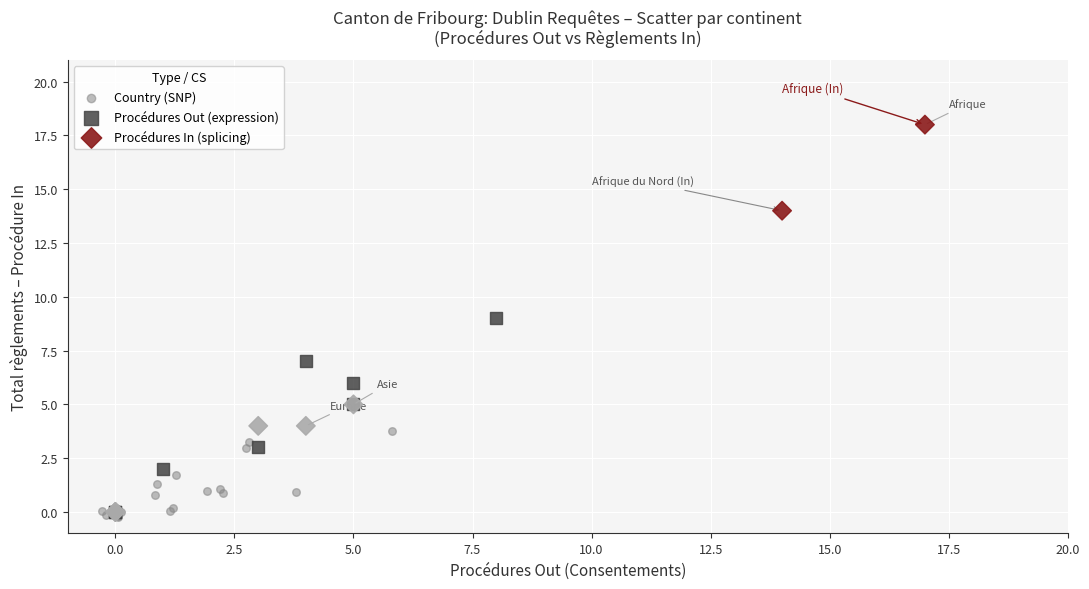

Which series reaches the maximum Y coordinate?

Procédures In (splicing)